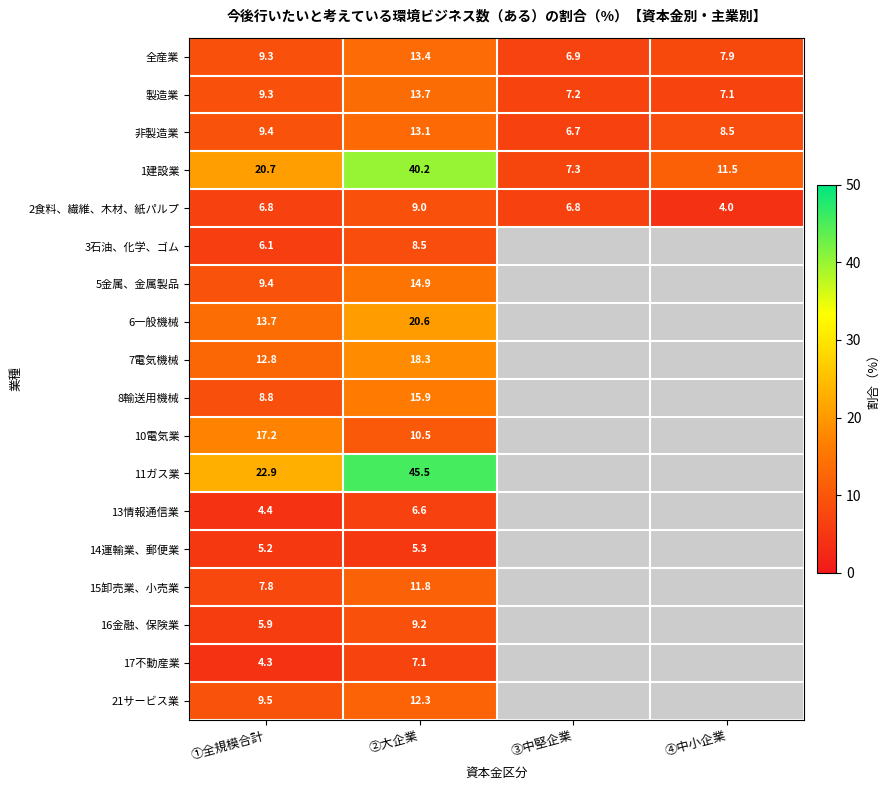

What is the sum of the 製造業 values at ①全規模合計 and ③中堅企業?

16.5